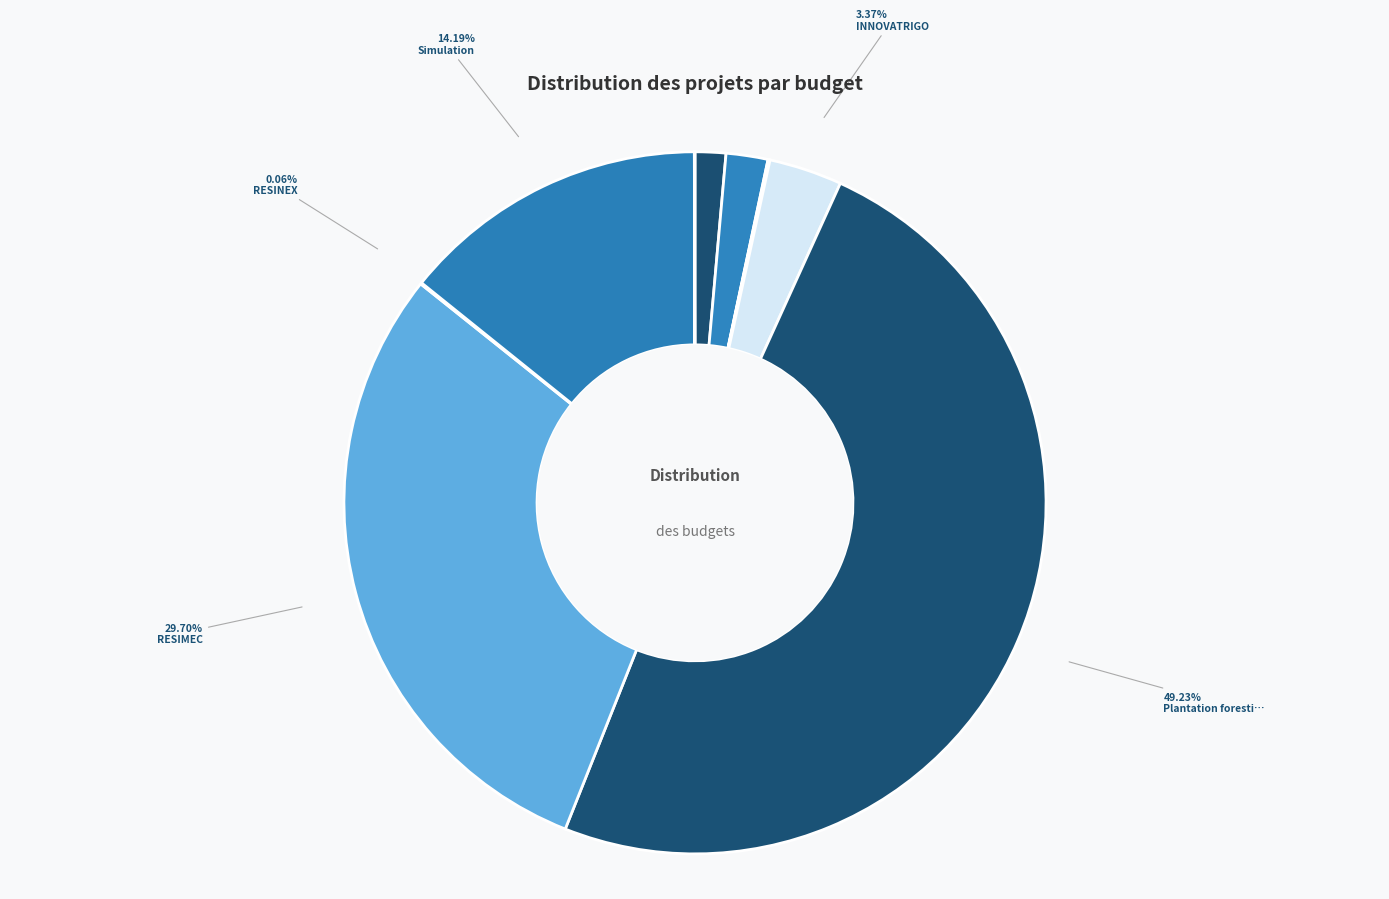

Does any single category account for the majority?

No